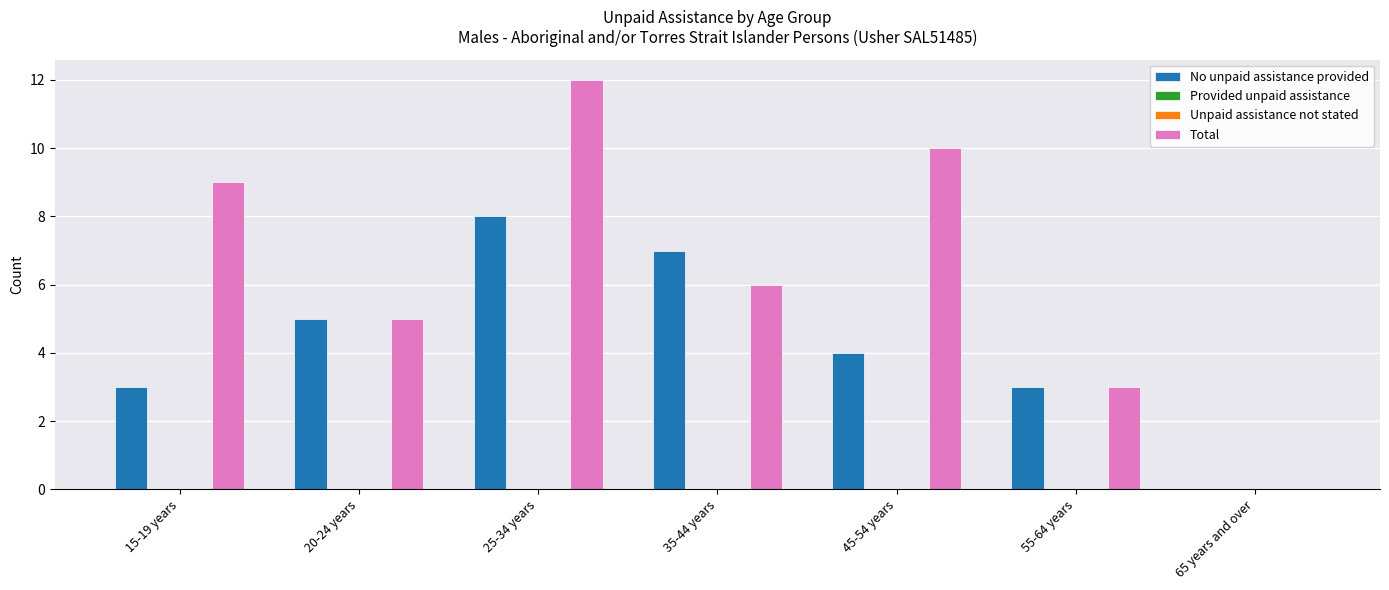

What are all the series names shown in the legend?

No unpaid assistance provided, Provided unpaid assistance, Unpaid assistance not stated, Total